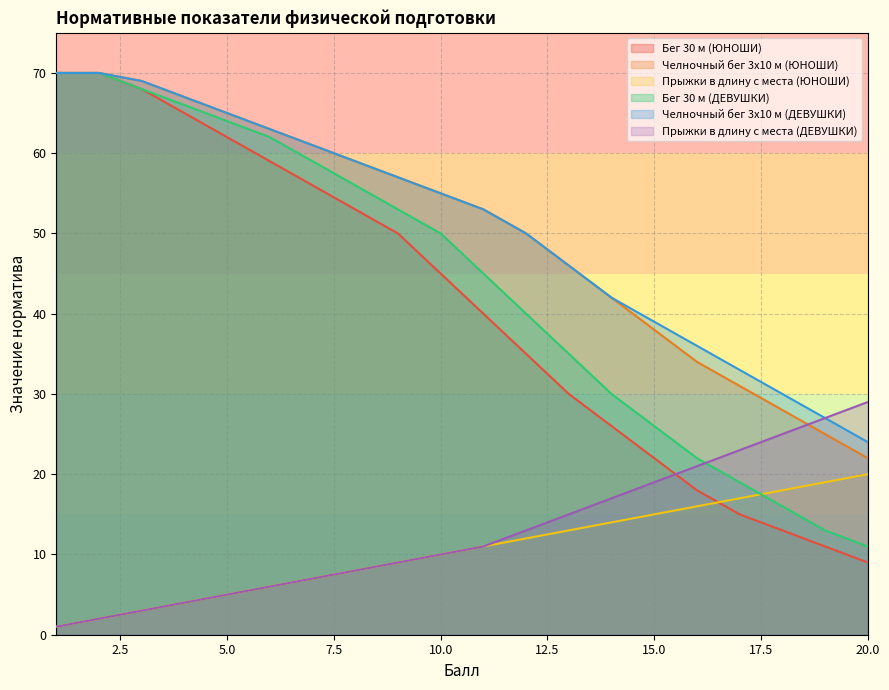

Count the number of categories in the chart.

20